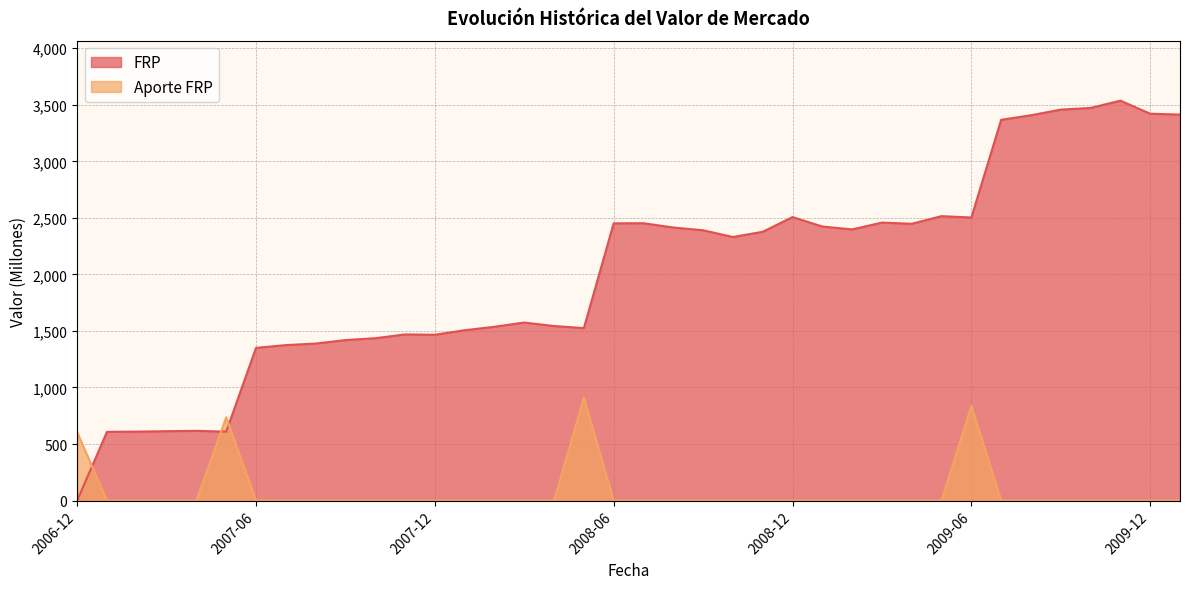

Count the number of categories in the chart.

38